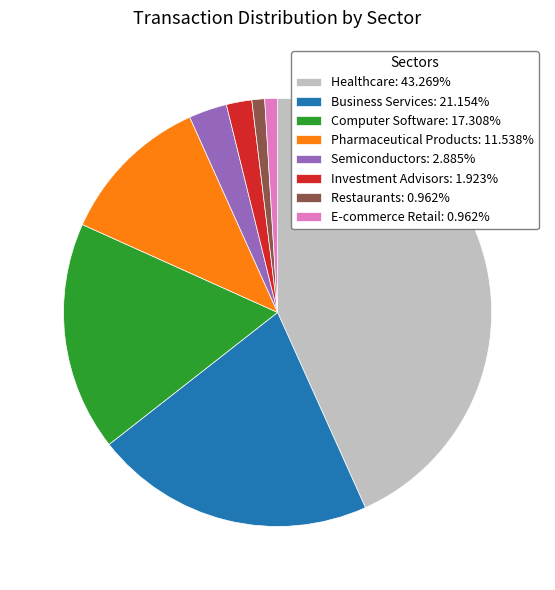

Does Pharmaceutical Products: 11.538% account for over 50% of the chart?

No